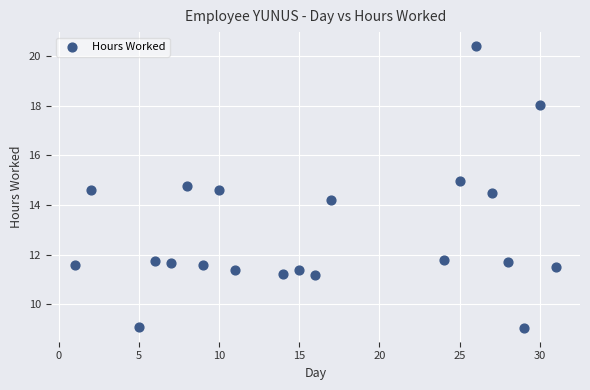

What is the range of X values (max minus min)?

30.0